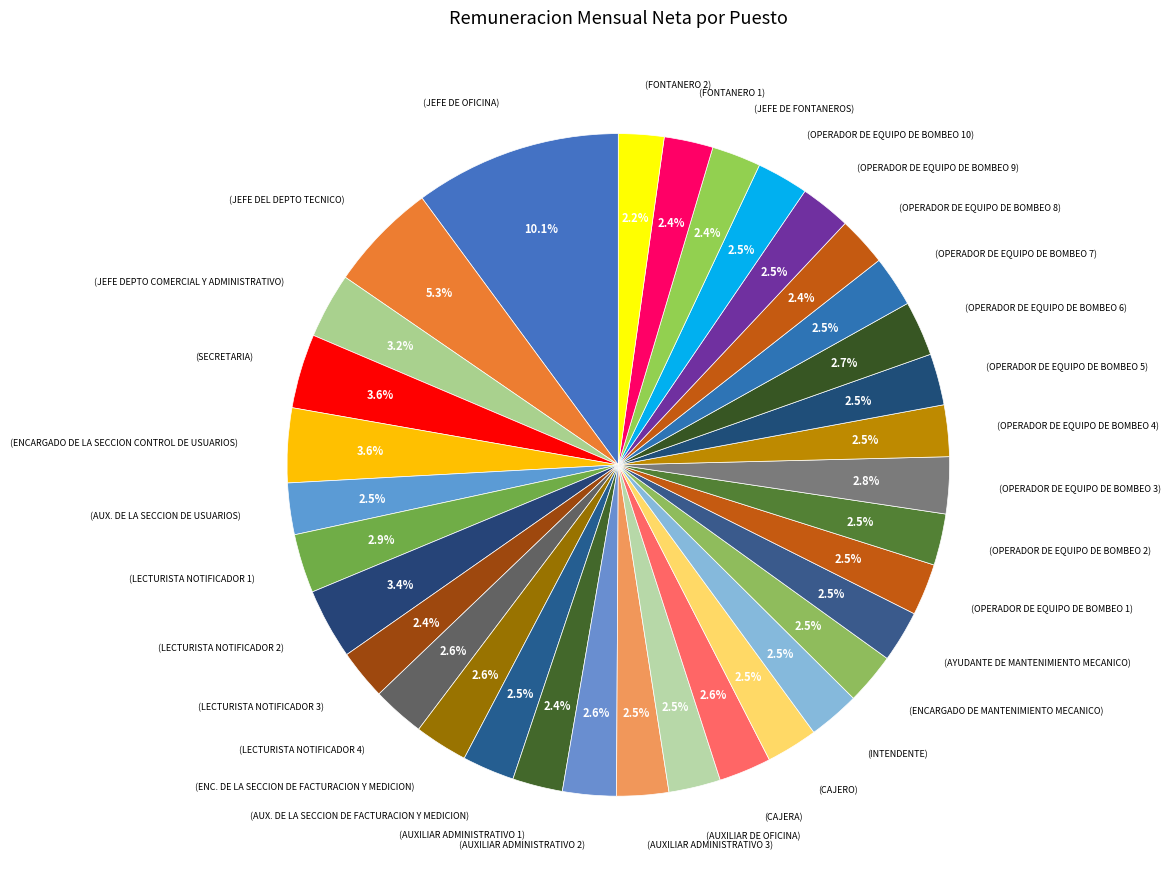

How many slices are in this pie chart?

34